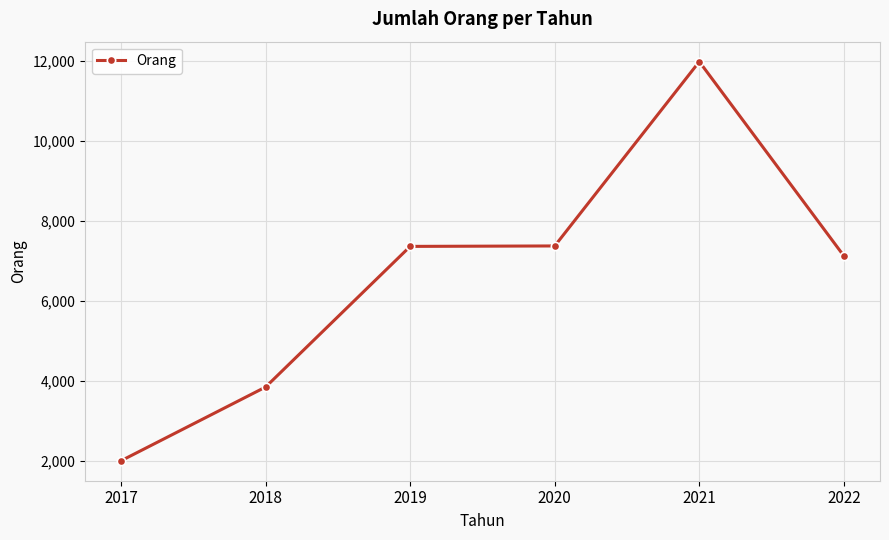

True or false: the data has more than 2 interior local peaks.

False